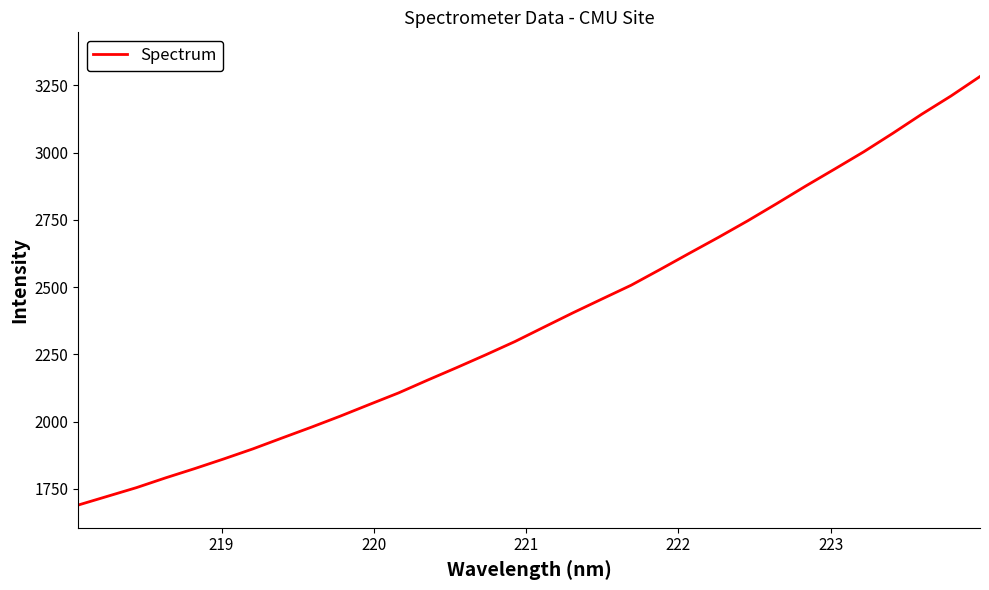

What is the average value?

2381.8